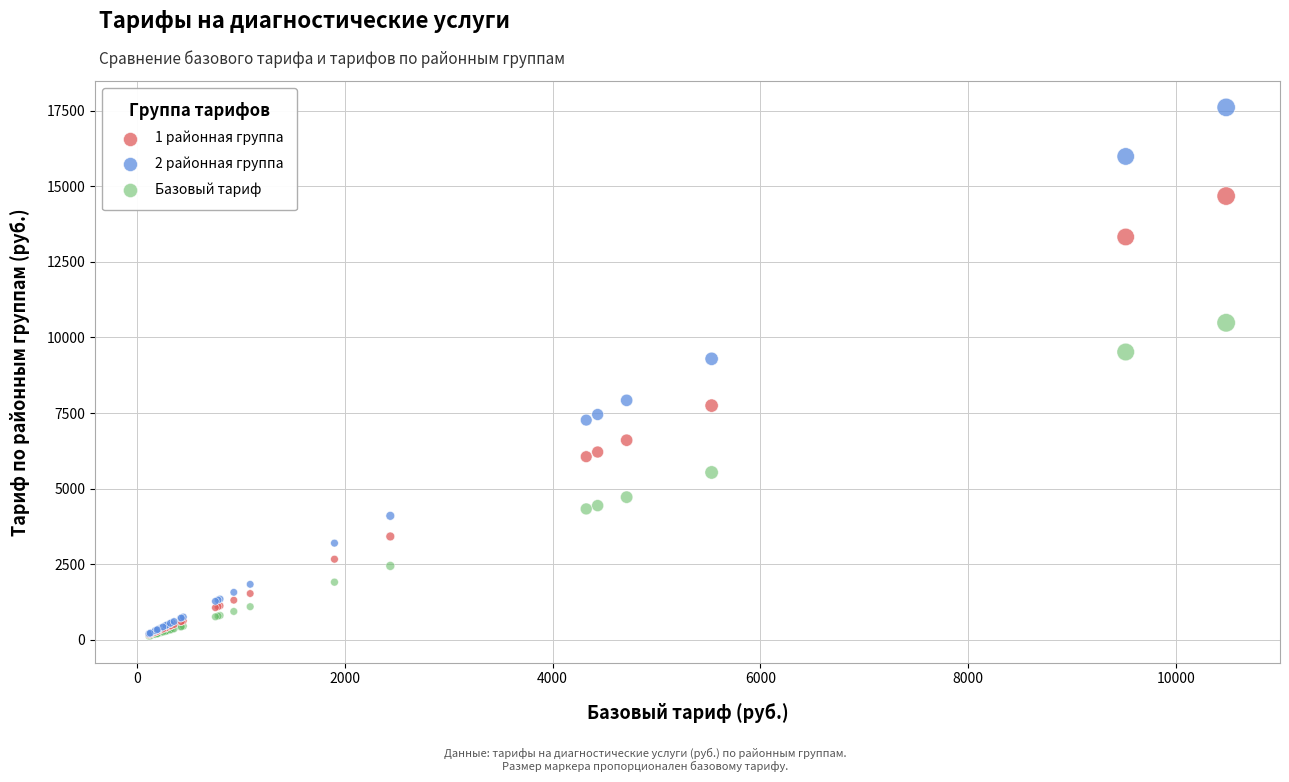

Which series reaches the maximum Y coordinate?

2 районная группа